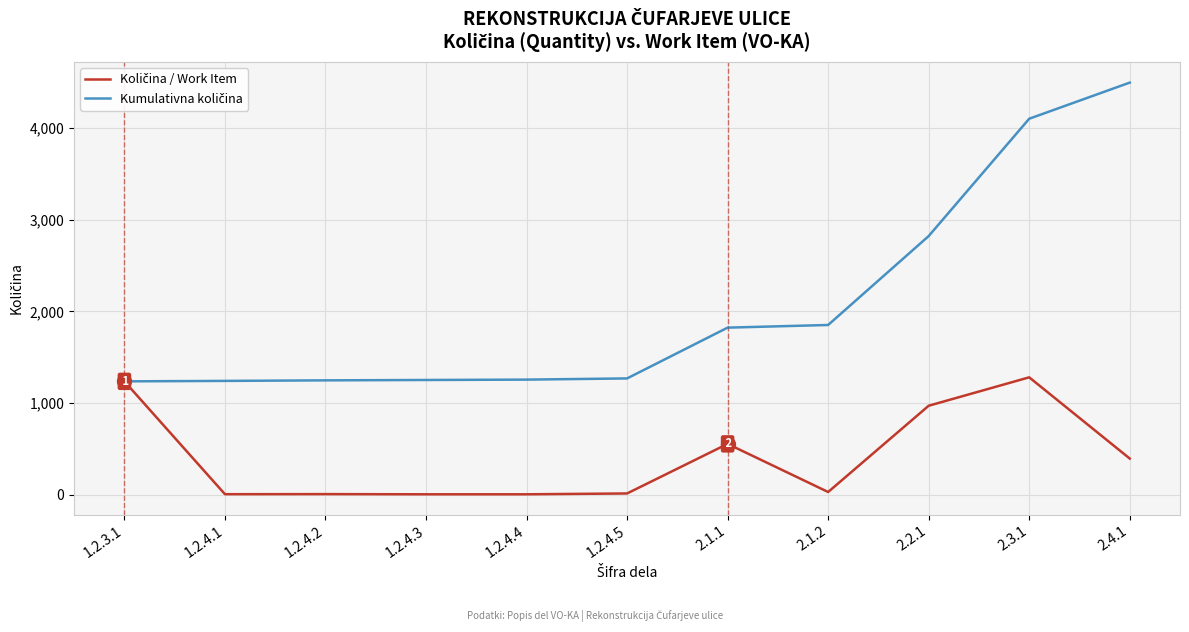

What is the greatest value displayed?

4495